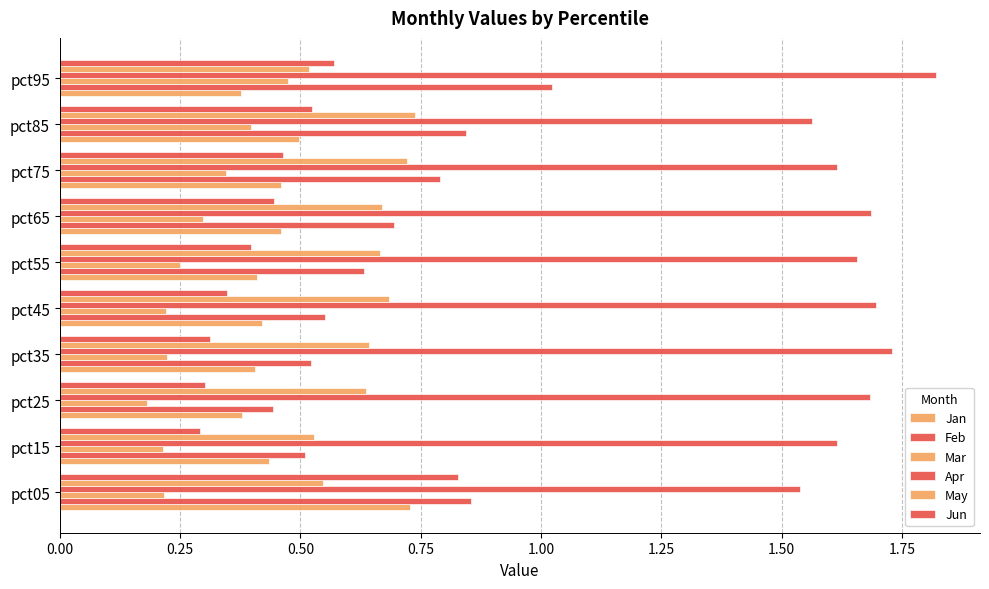

How many categories are shown in the chart?

10